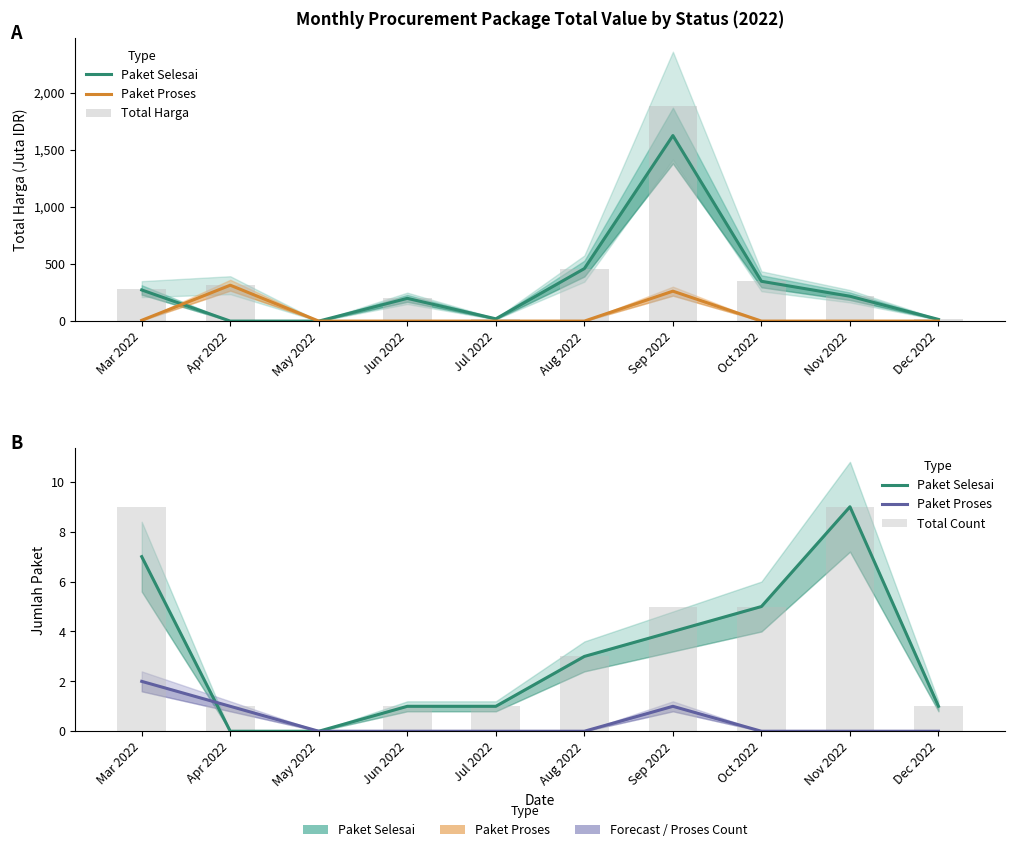

True or false: Total Count has a value of 1.0 at Dec 2022.

True